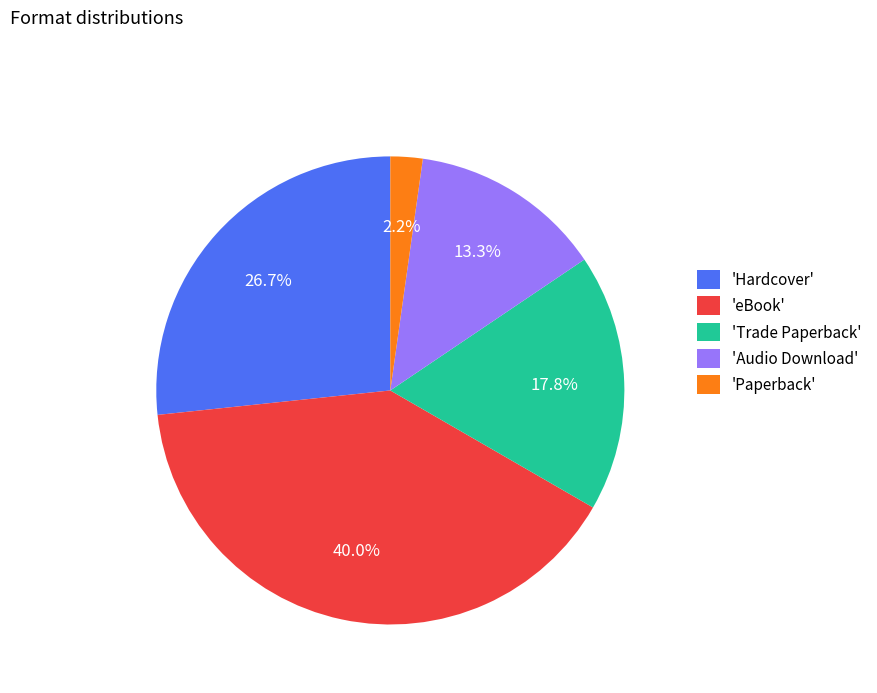

Is there a majority slice in this chart?

No